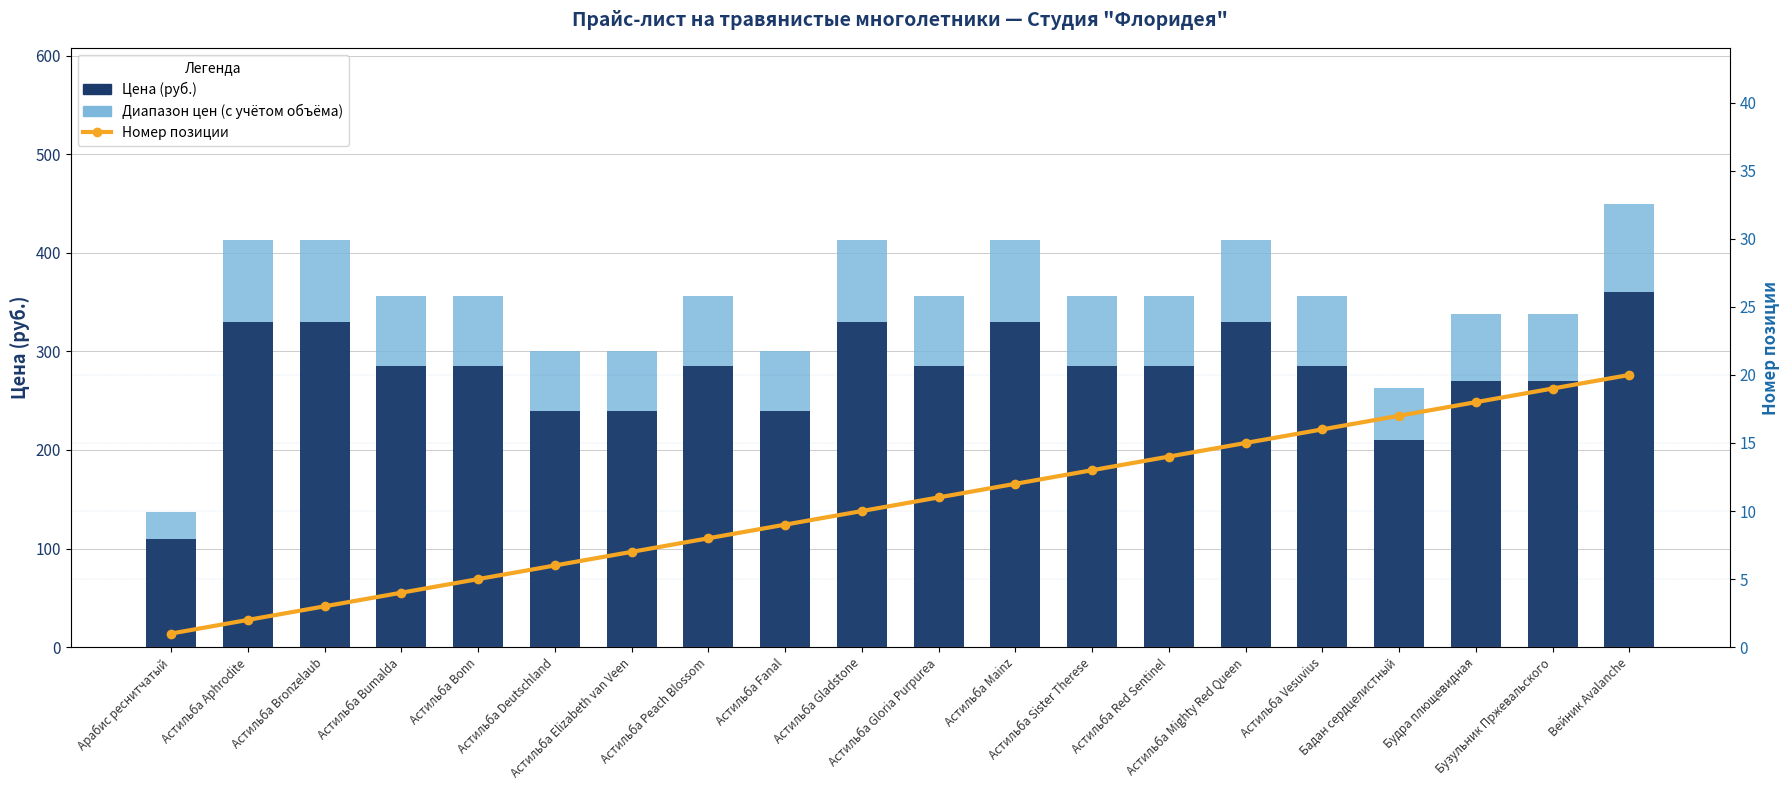

What is the value of the Диапазон цен (с учётом объёма) bar at the 12th from the left?

412.5